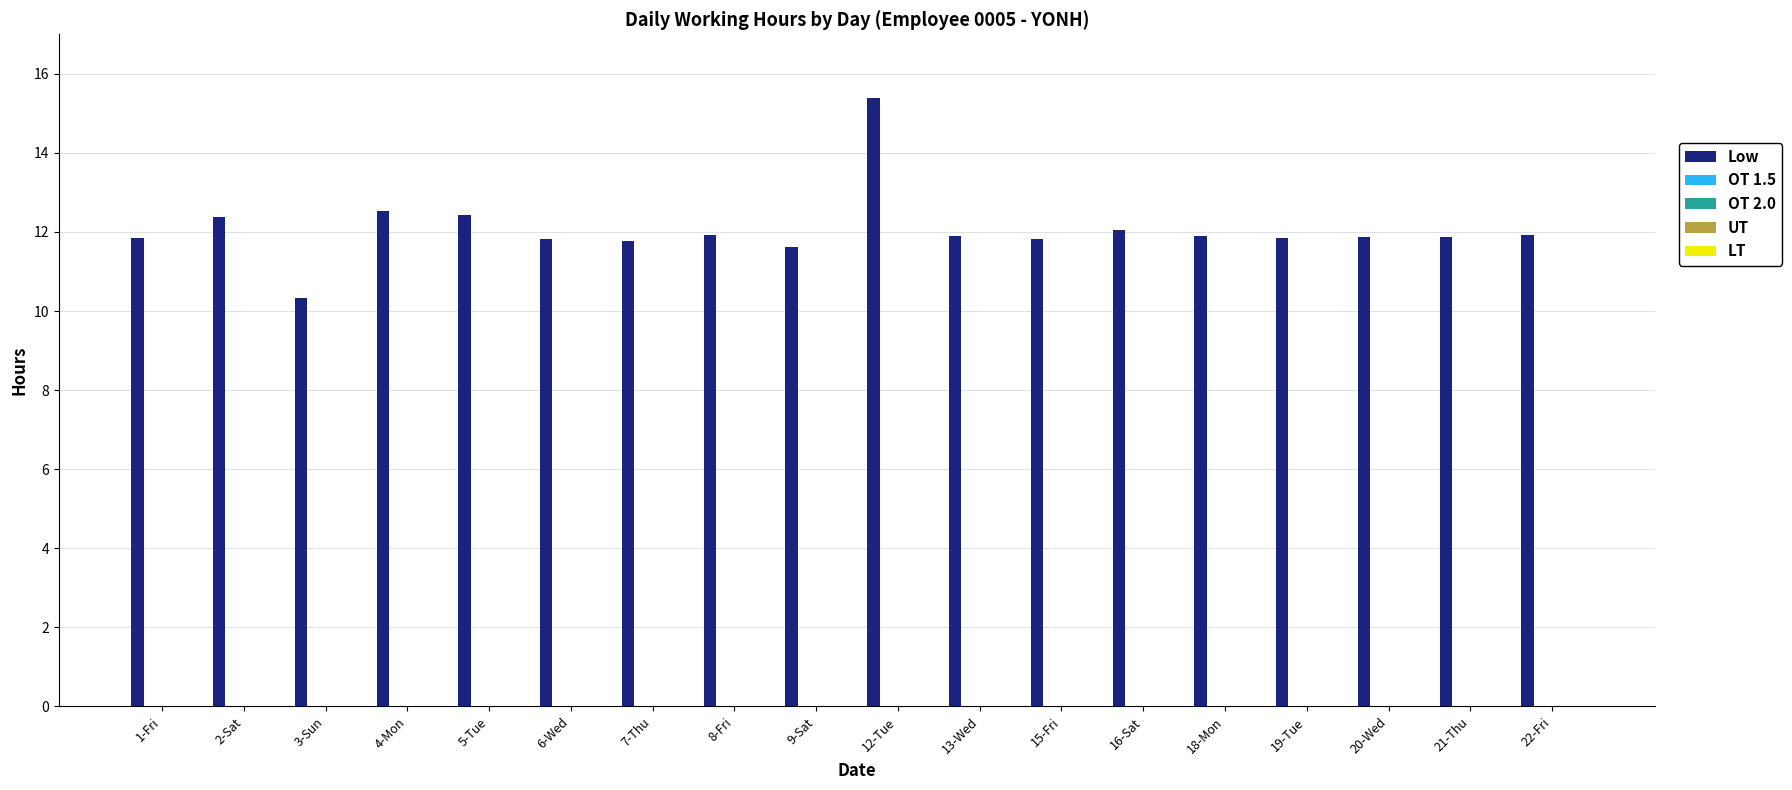

What is the value of the 7th bar from the left?

11.8